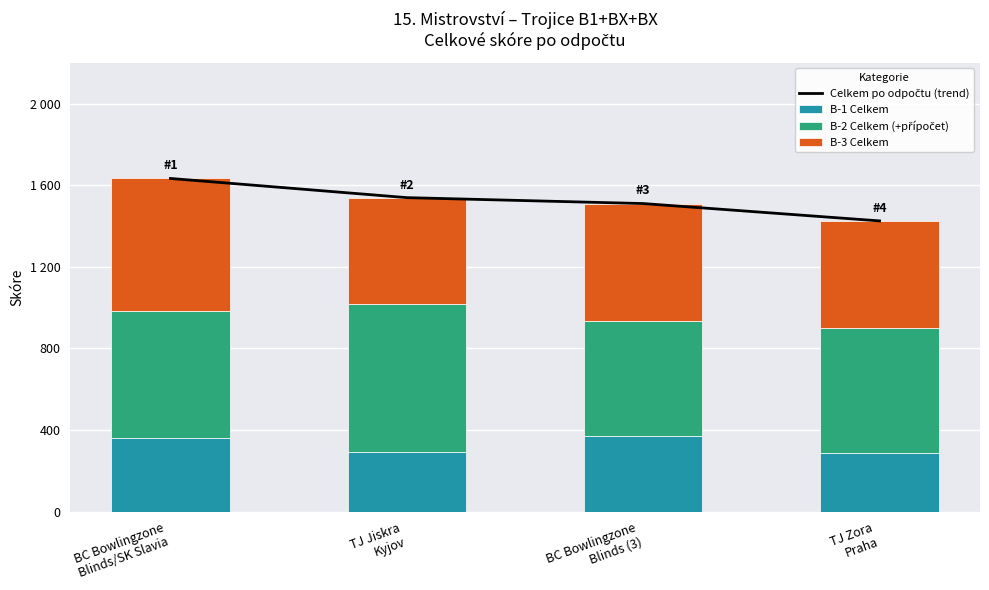

How many data points does each series have?

4